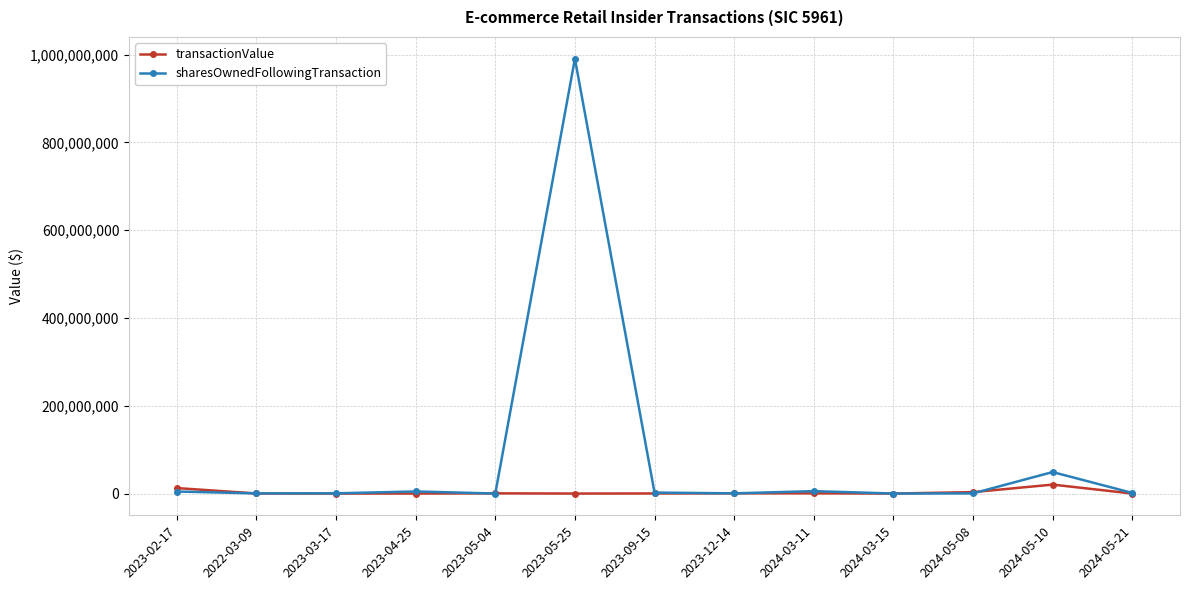

How many values in the sharesOwnedFollowingTransaction series are below 1443666?

6